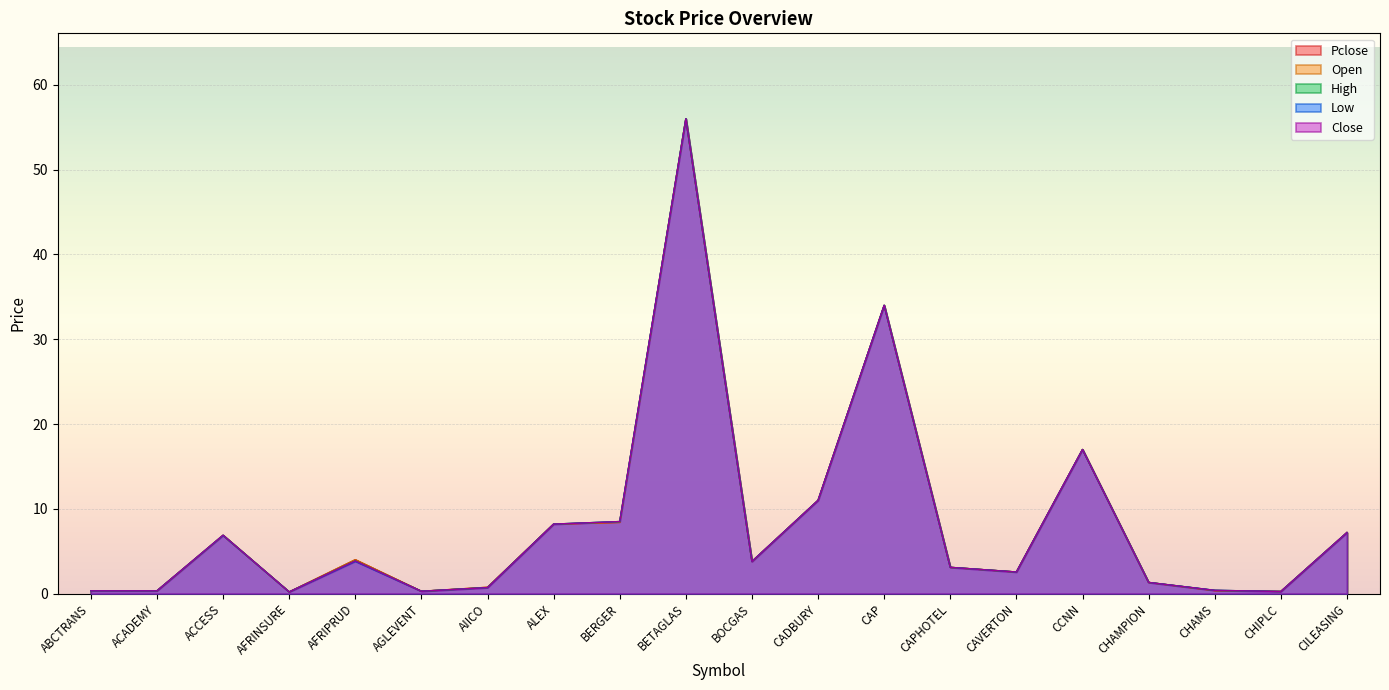

True or false: High and Close cross at least once.

False